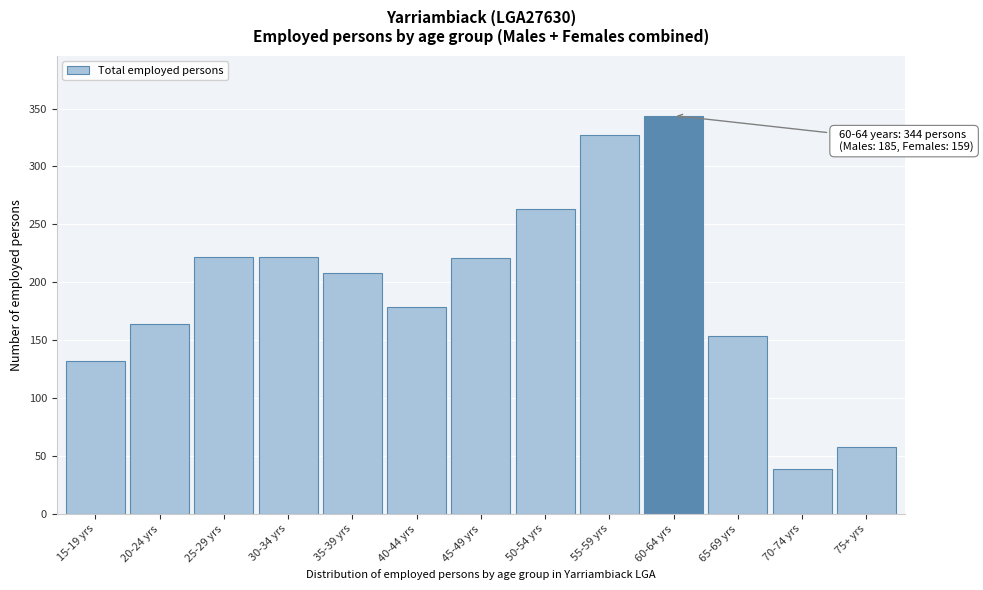

What is the sum of the values at 45-49 yrs and 30-34 yrs?

443